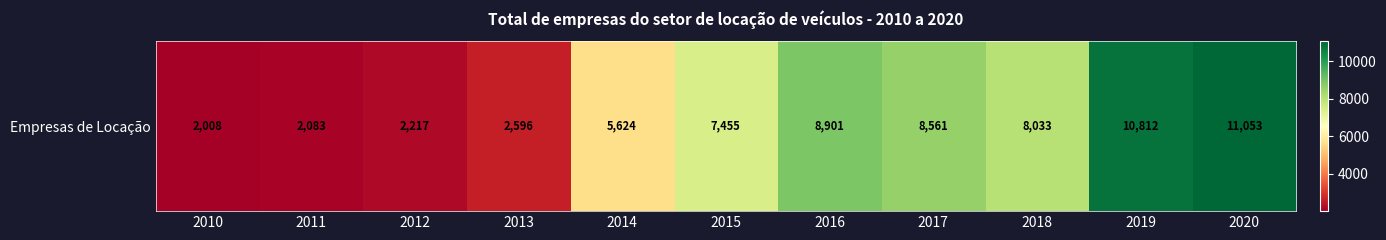

What is the difference between the second highest and minimum values?

8804